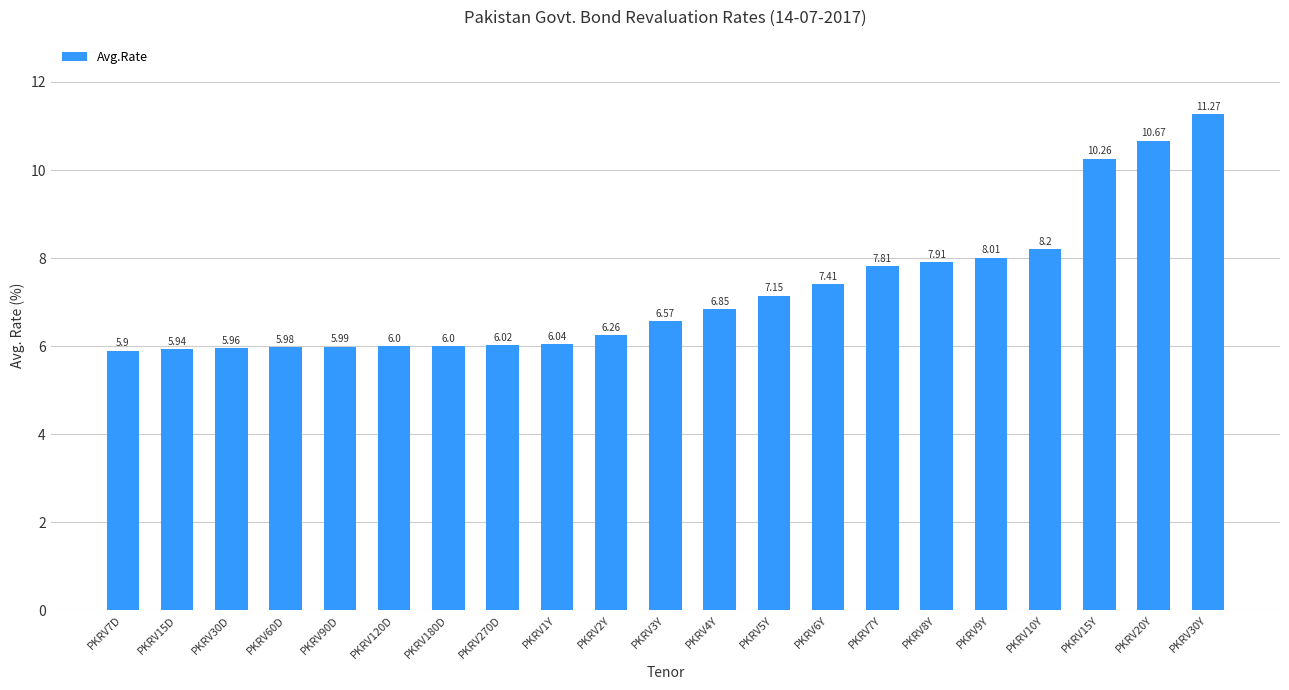

True or false: the data shows 5.1 at PKRV30Y.

False